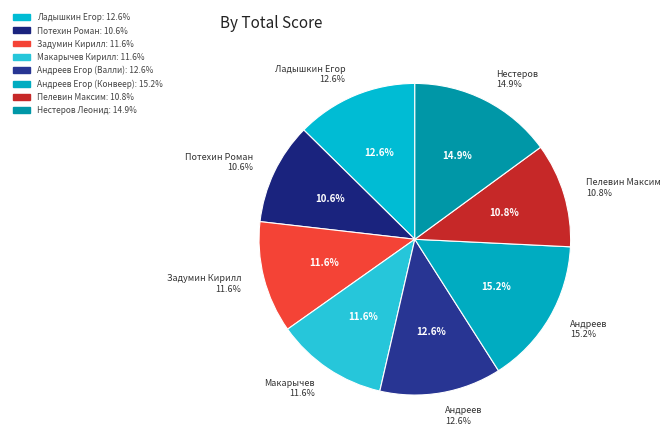

What is the ratio of the value at Андреев Егор (Конвеер) to the value at Андреев Егор (Валли)?

1.2